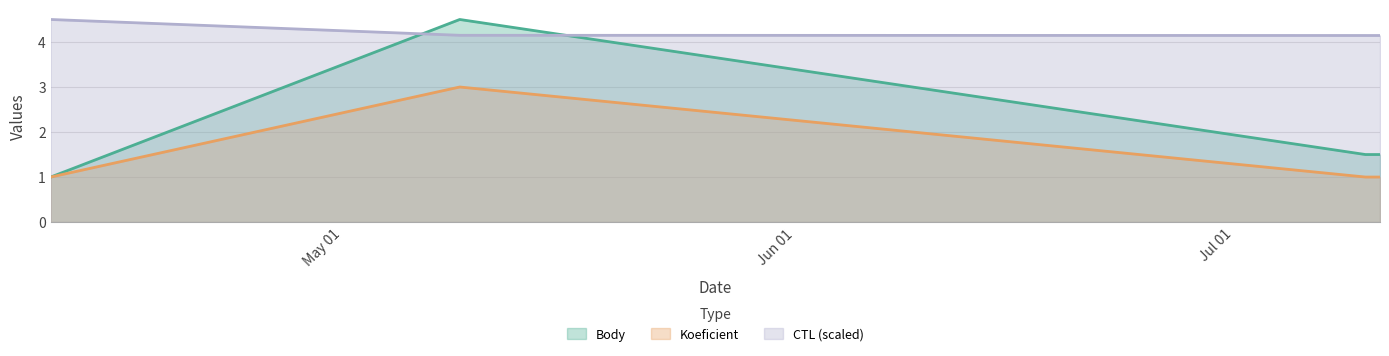

Does the chart have visible grid lines?

Yes